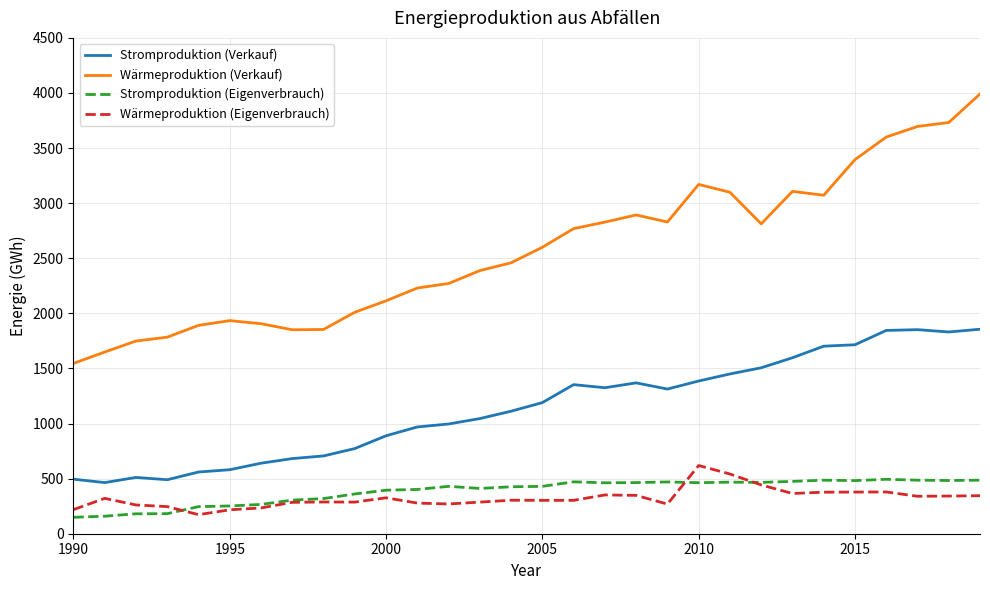

List the series in order of their peak value, lowest first.

Stromproduktion (Eigenverbrauch), Wärmeproduktion (Eigenverbrauch), Stromproduktion (Verkauf), Wärmeproduktion (Verkauf)